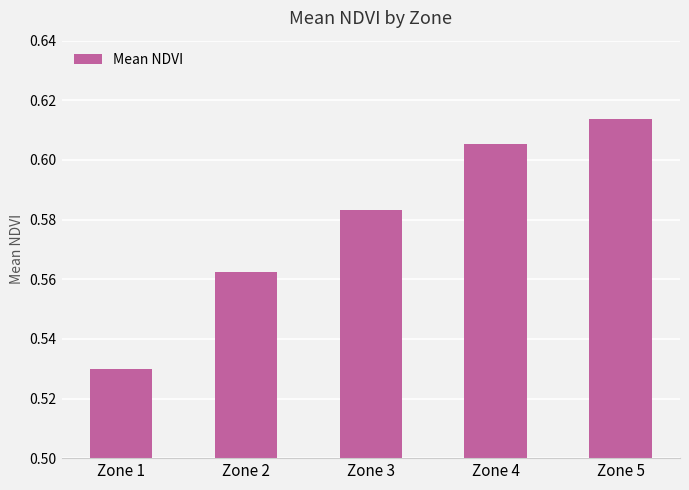

What is the sum of the values at Zone 2 and Zone 4?

1.2